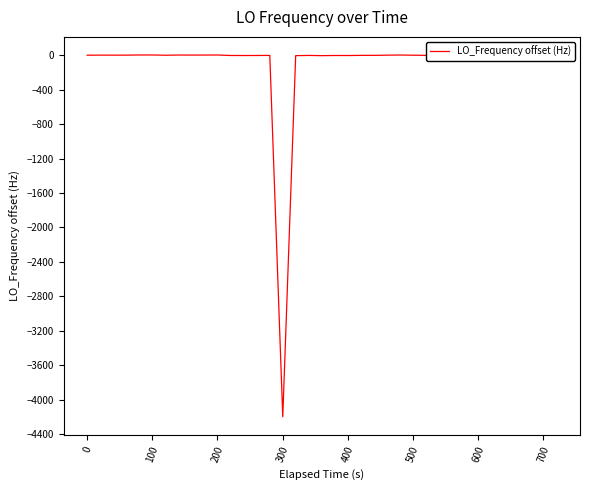

Does the chart display data point markers on the line(s)?

No